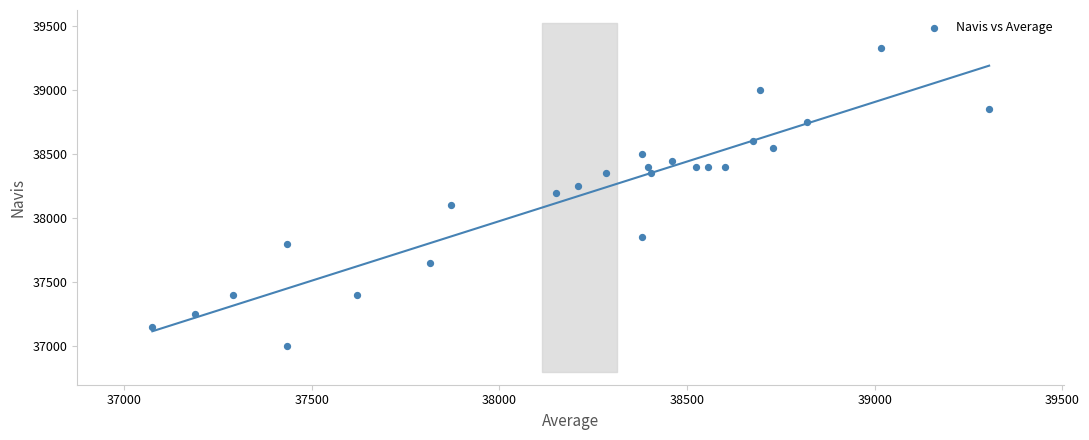

What is the range of Y values (max minus min)?

2325